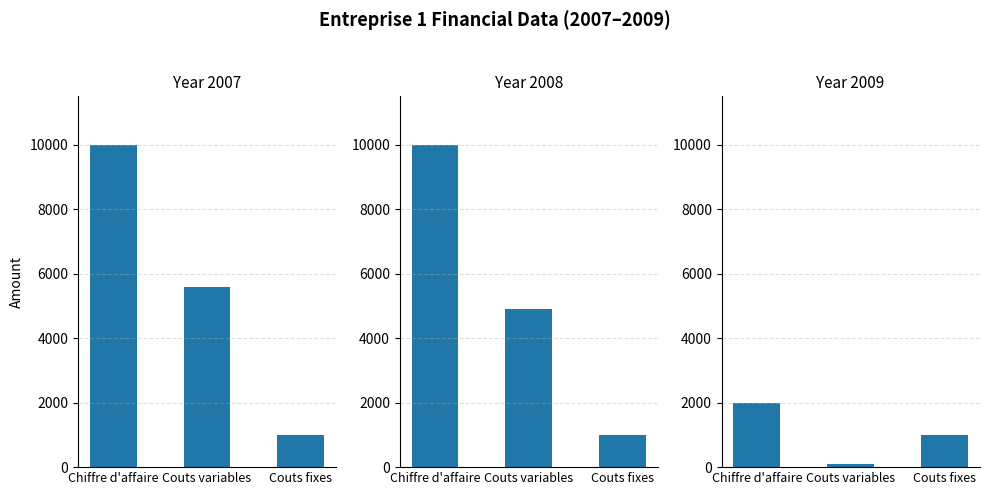

At which category is the sum across all series the highest?

Chiffre d'affaire